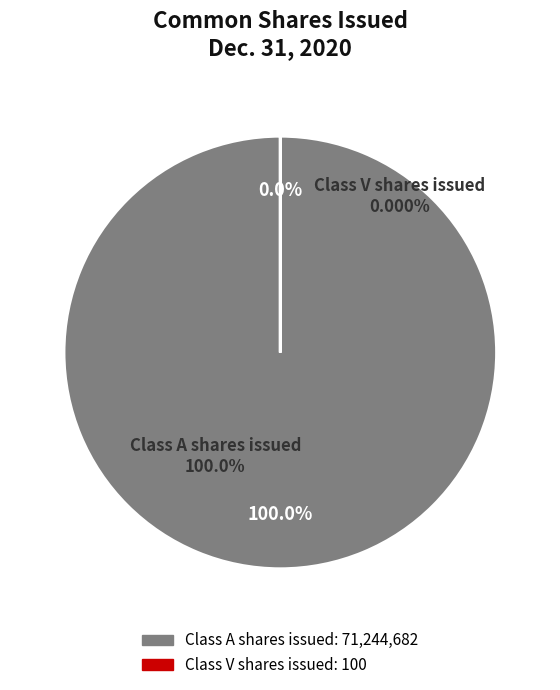

Which category has the biggest portion of the pie?

Class A shares issued